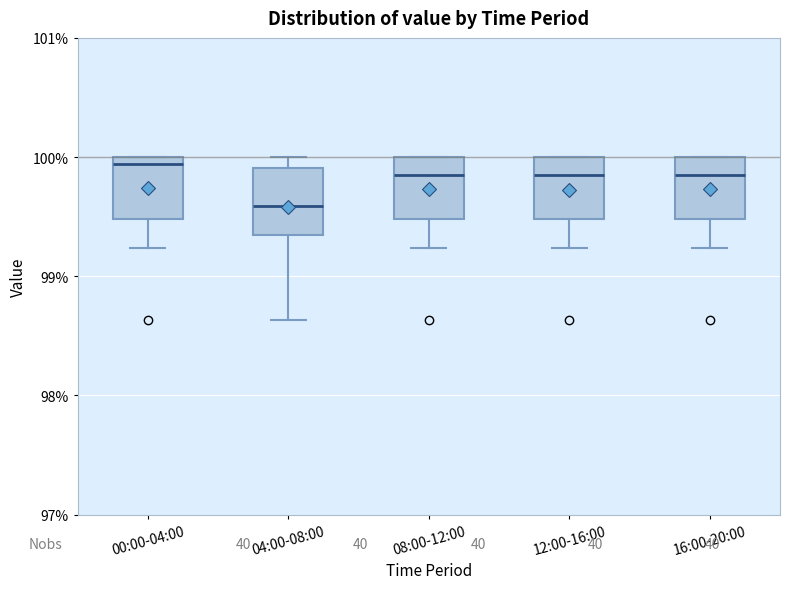

Reading left to right, read every box against the y-axis: the position of its median line, the range the box covers, and the ends of its whiskers. The values are not printed on the chart, so give them approximately, as read against the axis.

00:00-04:00: median 99.9, box 99.5 to 100.0, whiskers 99.2 to 100.0
04:00-08:00: median 99.6, box 99.3 to 99.9, whiskers 98.6 to 100.0
08:00-12:00: median 99.9, box 99.5 to 100.0, whiskers 99.2 to 100.0
12:00-16:00: median 99.9, box 99.5 to 100.0, whiskers 99.2 to 100.0
16:00-20:00: median 99.9, box 99.5 to 100.0, whiskers 99.2 to 100.0